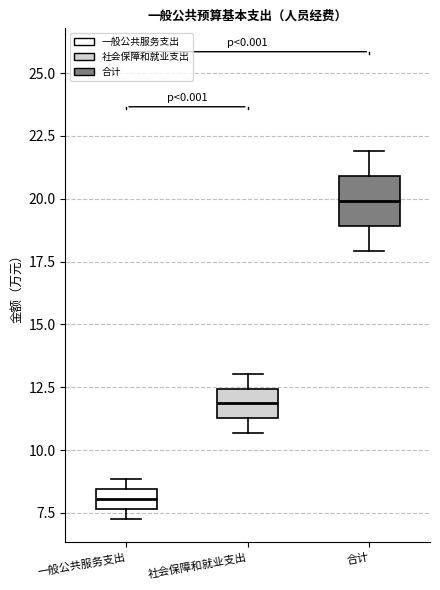

Reading left to right, transcribe this box plot: for each box, give where its median line is, the range the box spans, and where its two whiskers end, as read against the y-axis. The values are not printed on the chart, so give them approximately, as read against the axis.

一般公共服务支出: median 8.0, box 7.5 to 8.5, whiskers 7.5 (just below the box's lower edge) to 9.0
社会保障和就业支出: median 12.0, box 11.5 to 12.5, whiskers 10.5 to 13.0
合计: median 20.0, box 19.0 to 21.0, whiskers 18.0 to 22.0